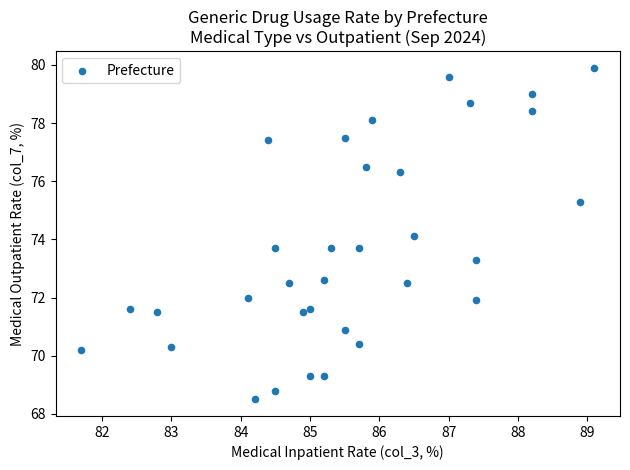

What is the range of X values (max minus min)?

7.4